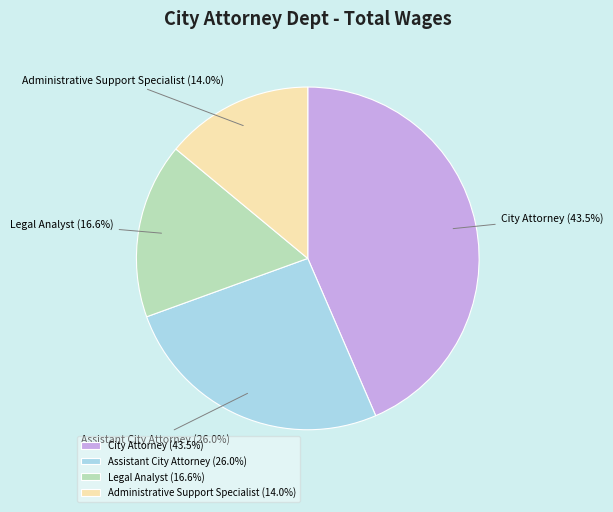

Is there a majority slice in this chart?

No